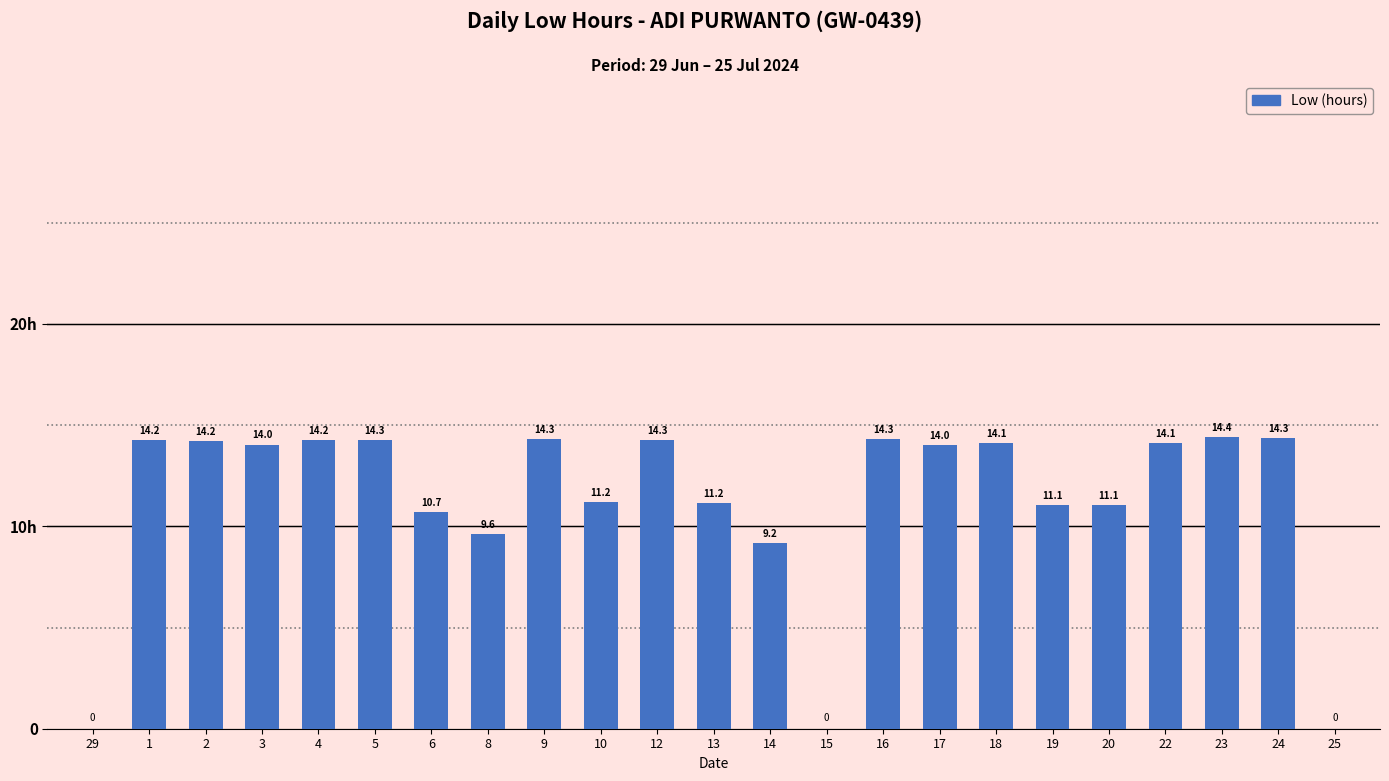

How many values are above zero?

20